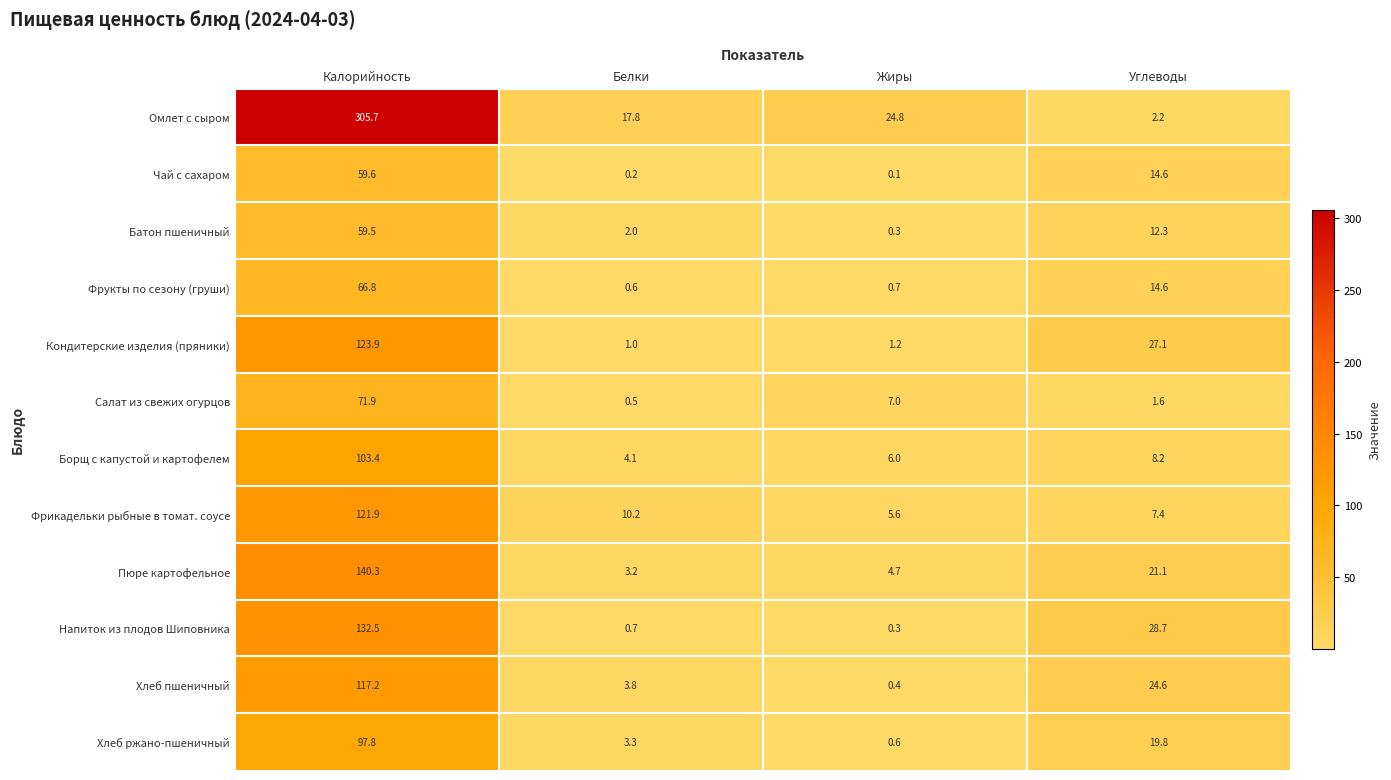

At which category does the chart reach its minimum across all series?

Жиры